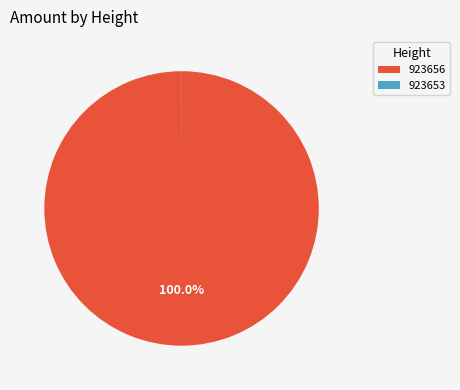

To the nearest percent, what is the difference between the largest and smallest slice percentages?

100%